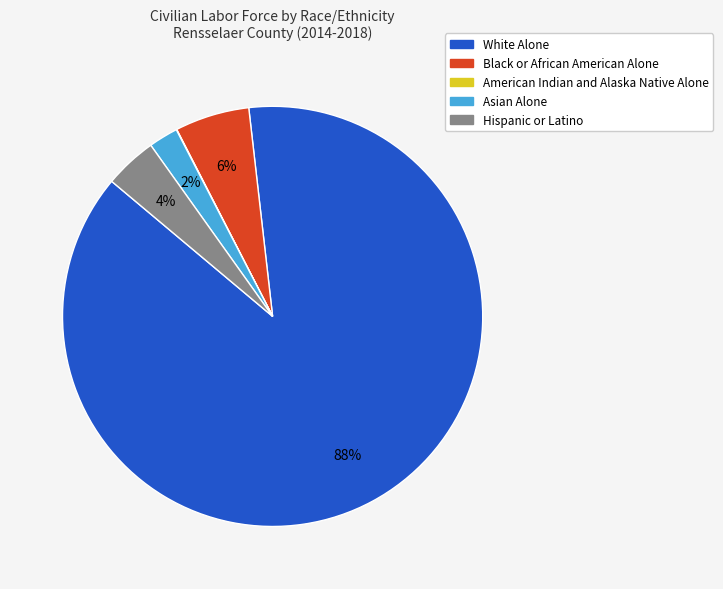

Is there a majority slice in this chart?

Yes